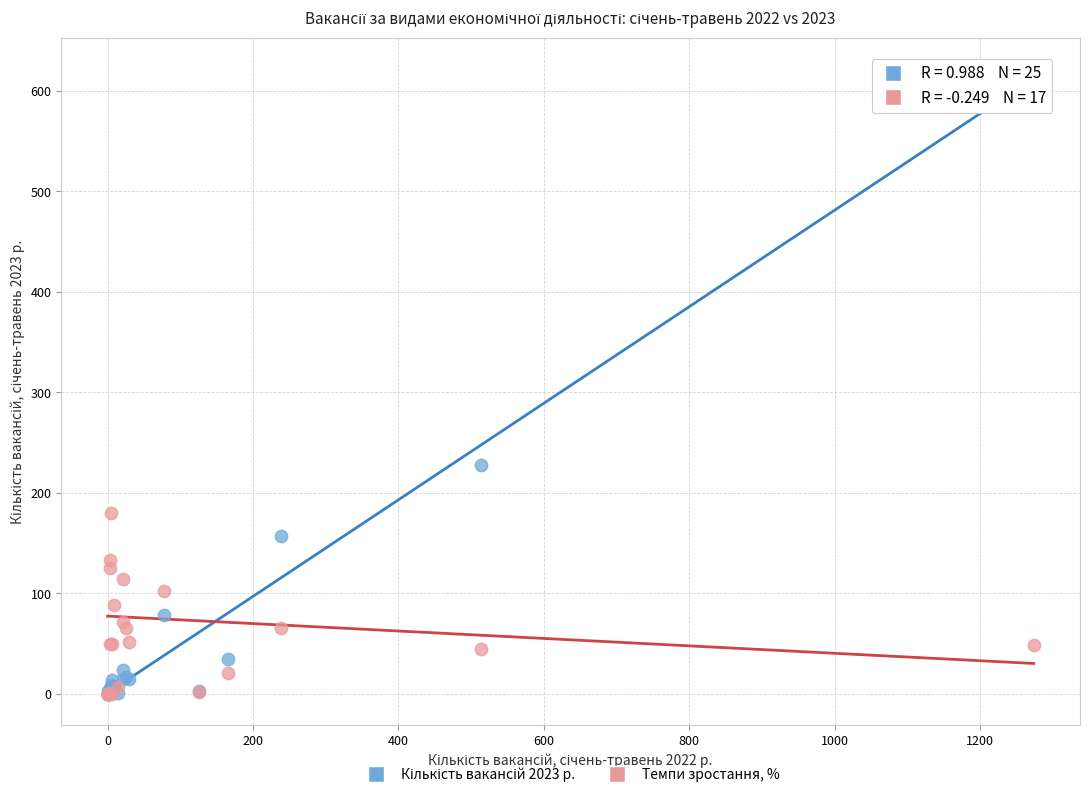

Across all series, what Y value is closest to 311?

228.0